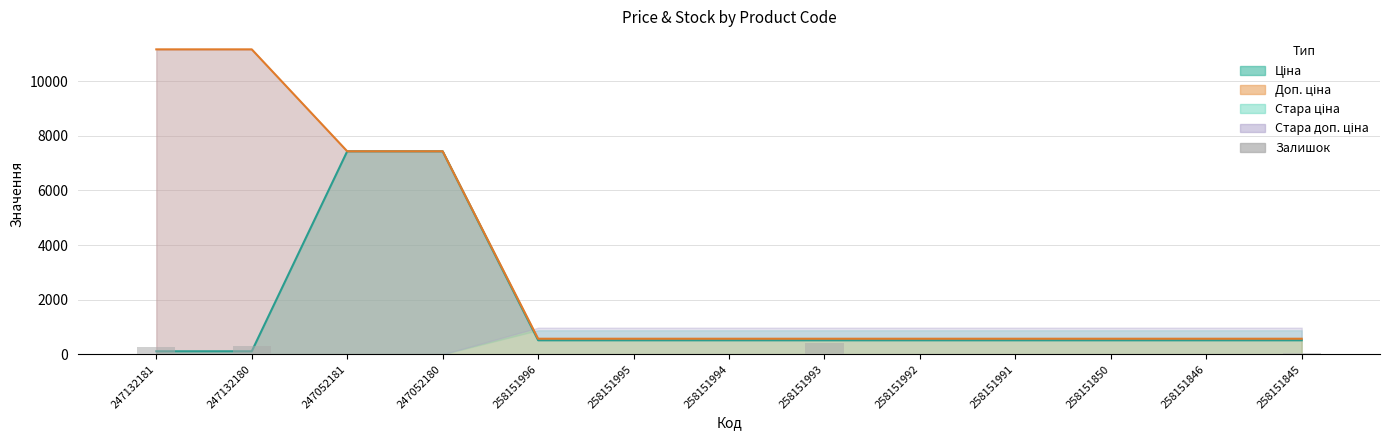

The chart shows a value of 6 at 258151991. True or false?

False